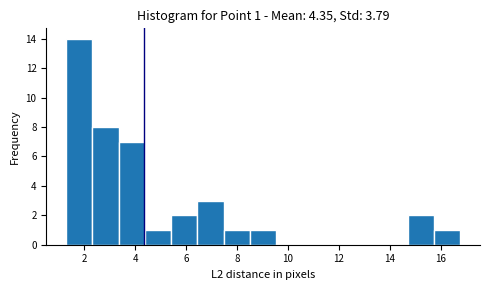

Over which range of the x-axis is the bar tallest?

1.2 to 2.4